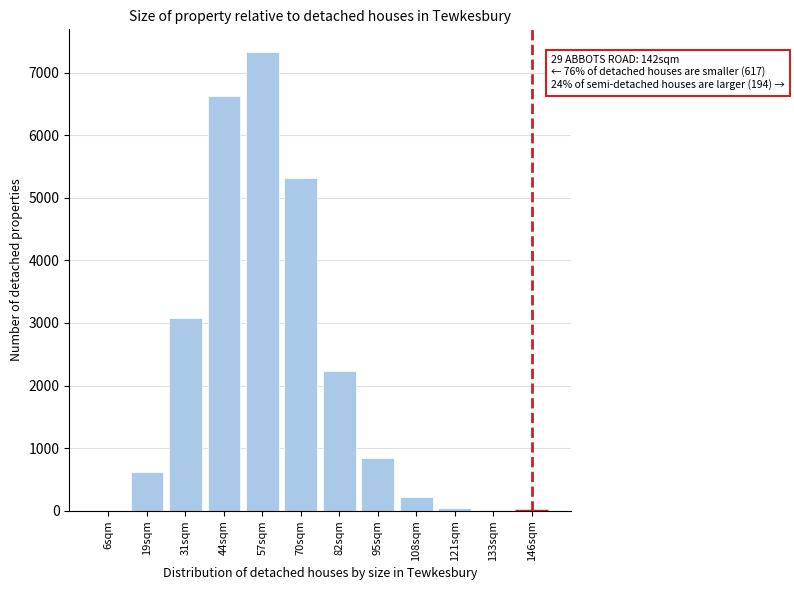

What is the sum of all values?

26298.4